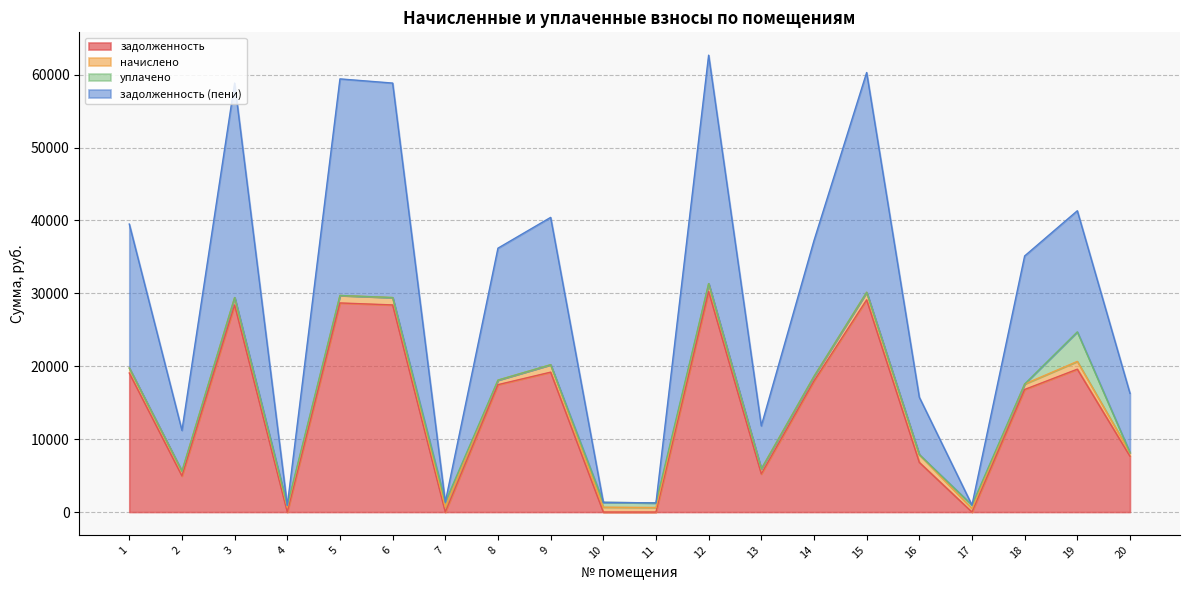

What are all the series names shown in the legend?

задолженность, начислено, уплачено, задолженность (пени)